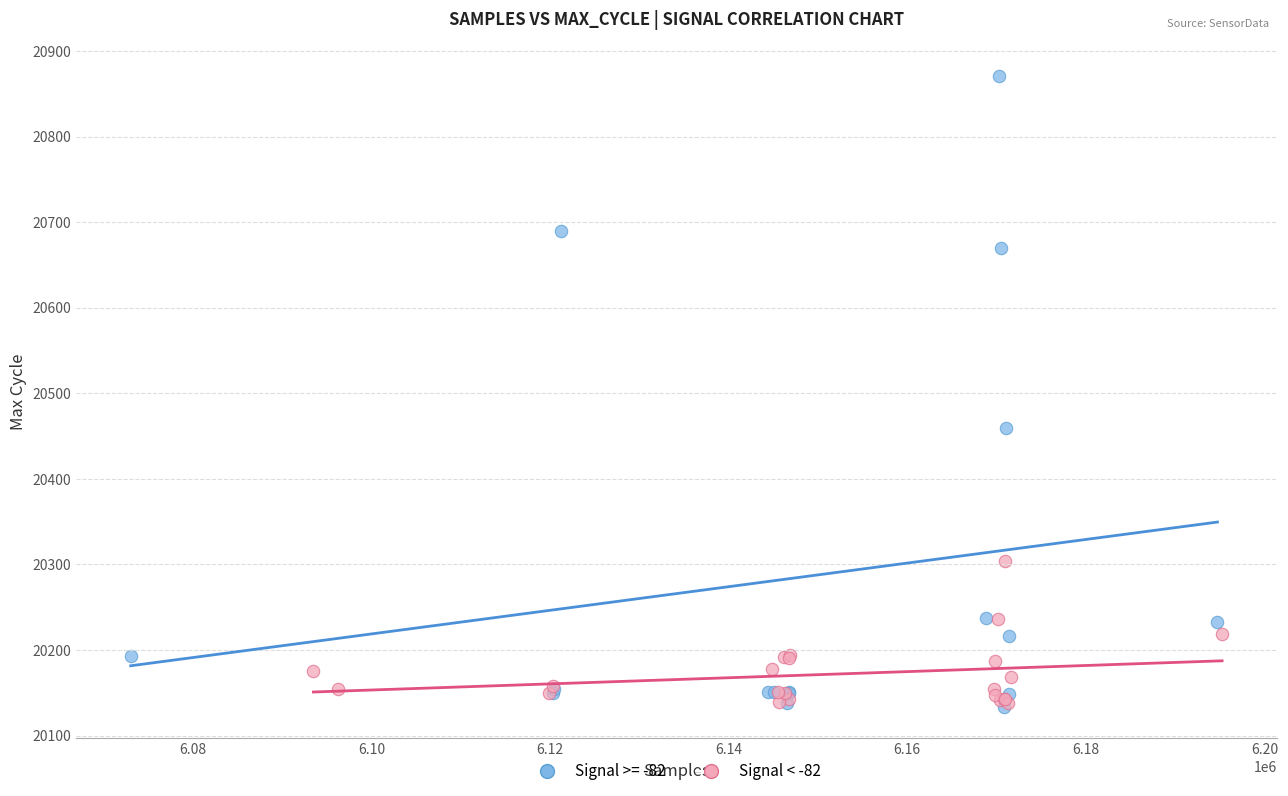

Which series has the widest spread of Y values?

Signal >= -82